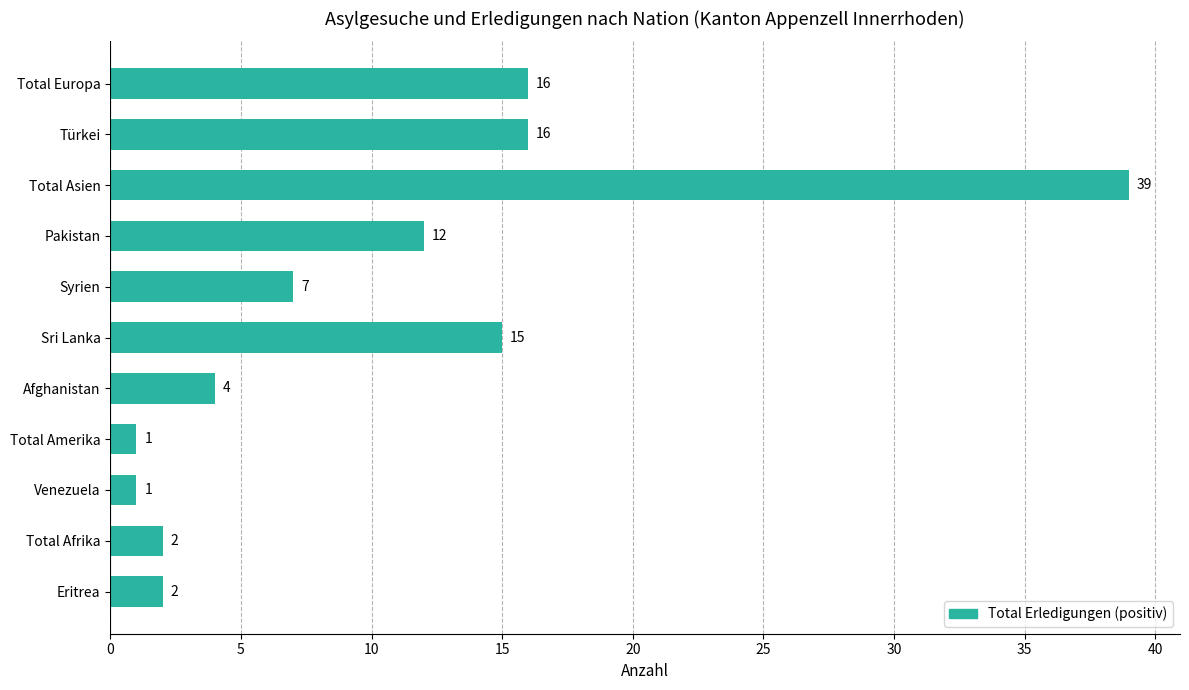

Which category has the highest value across all series?

Total Asien